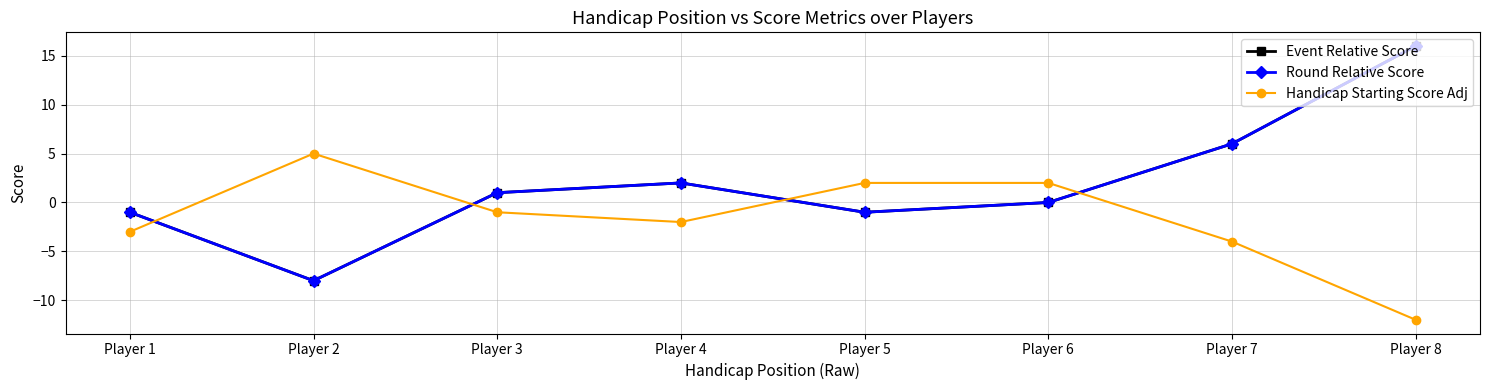

What is the difference between the Handicap Starting Score Adj values at Player 2 and Player 5?

3